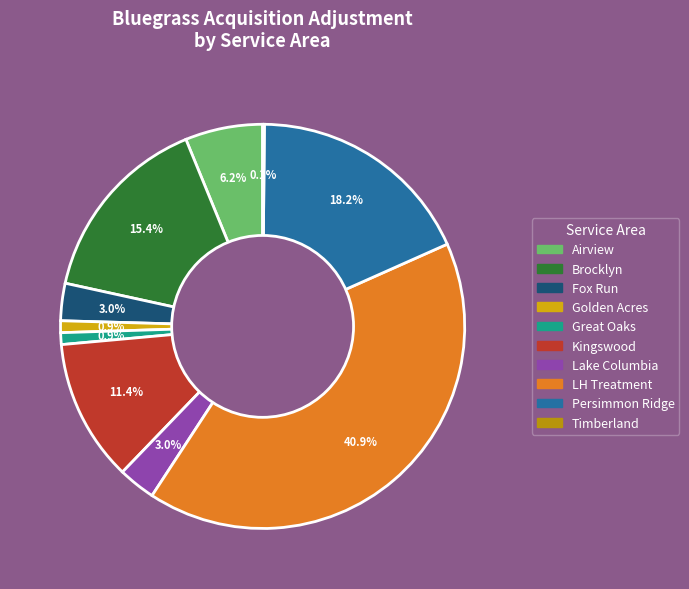

How many segments does this pie chart have?

10